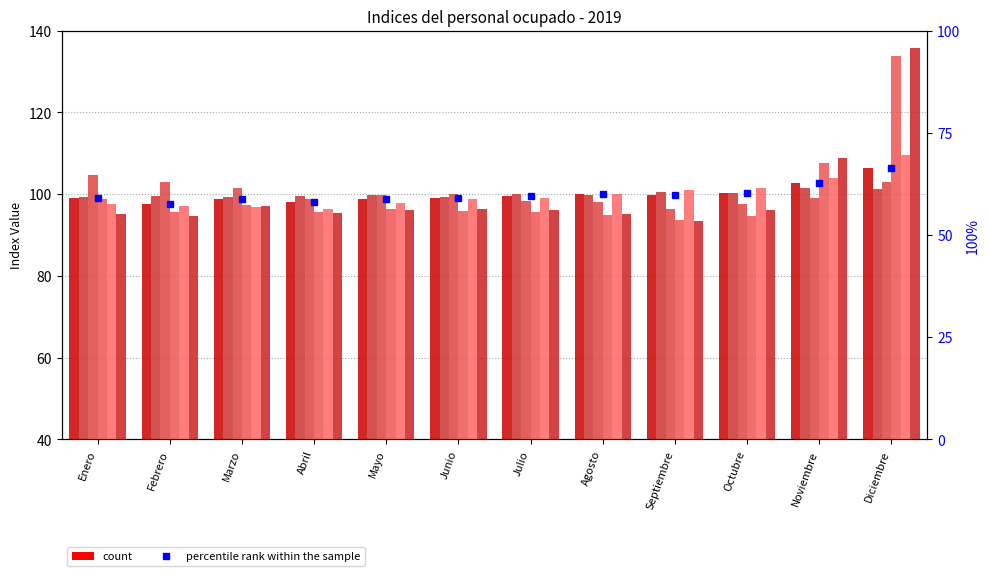

What is the label of the 2nd bar from the right?

Noviembre